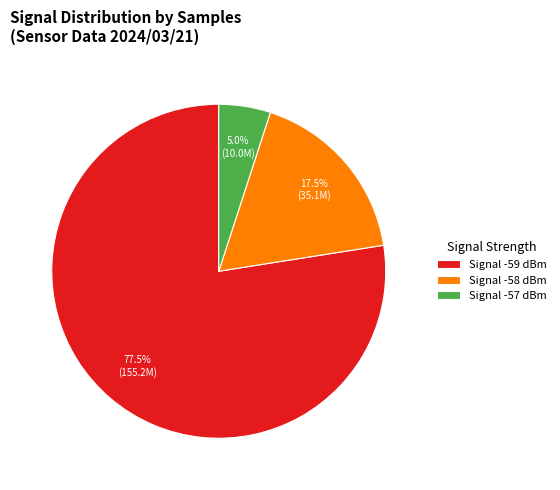

Which slice is the largest?

Signal -59 dBm